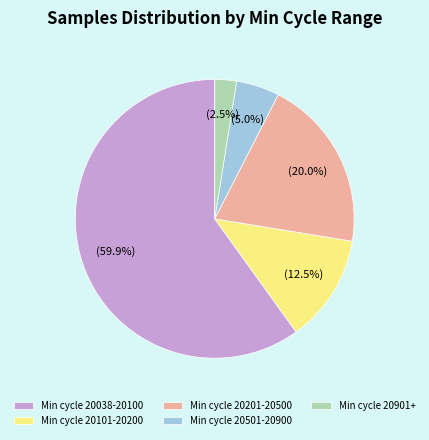

Which category accounts for the majority?

Min cycle 20038-20100